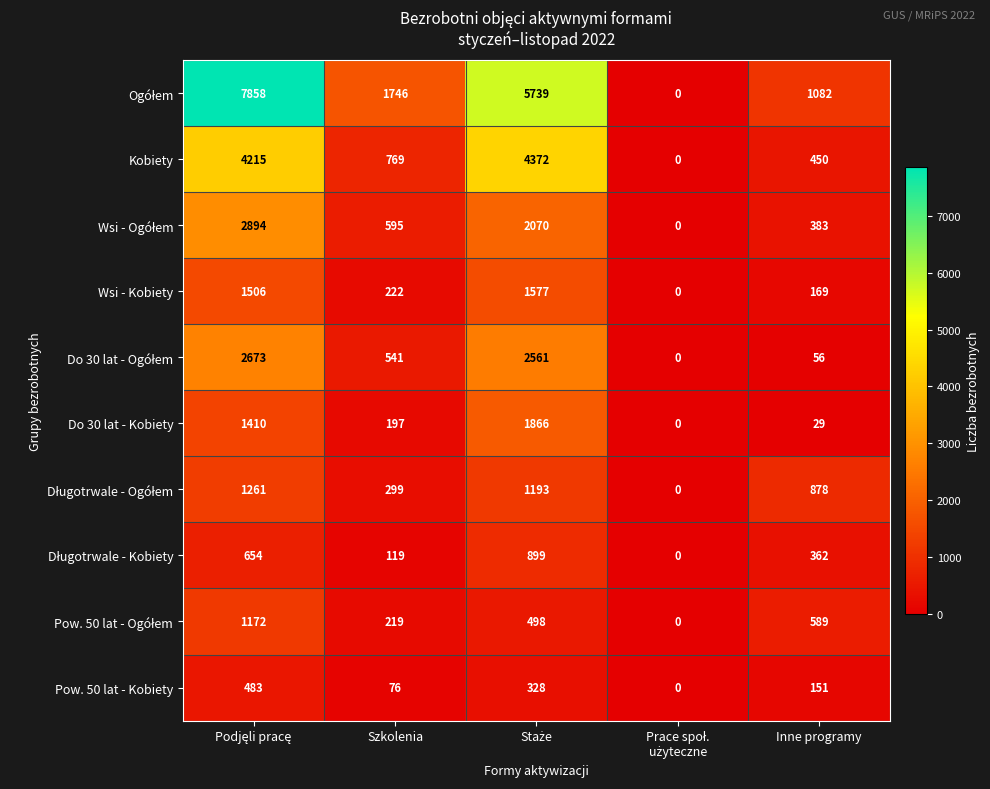

True or false: Wsi - Kobiety has a value of 241 at Inne programy.

False